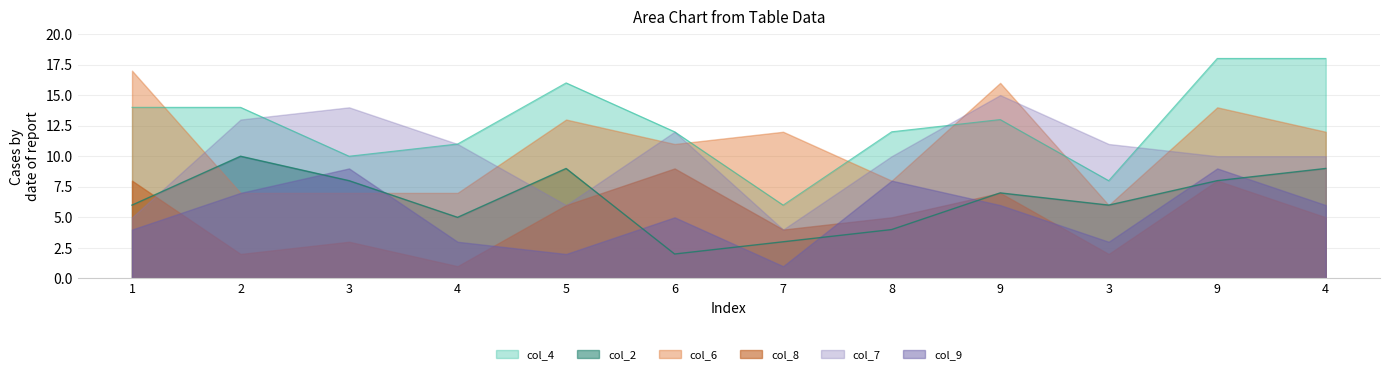

The value of col_4 at 9 is 5. True or false?

True